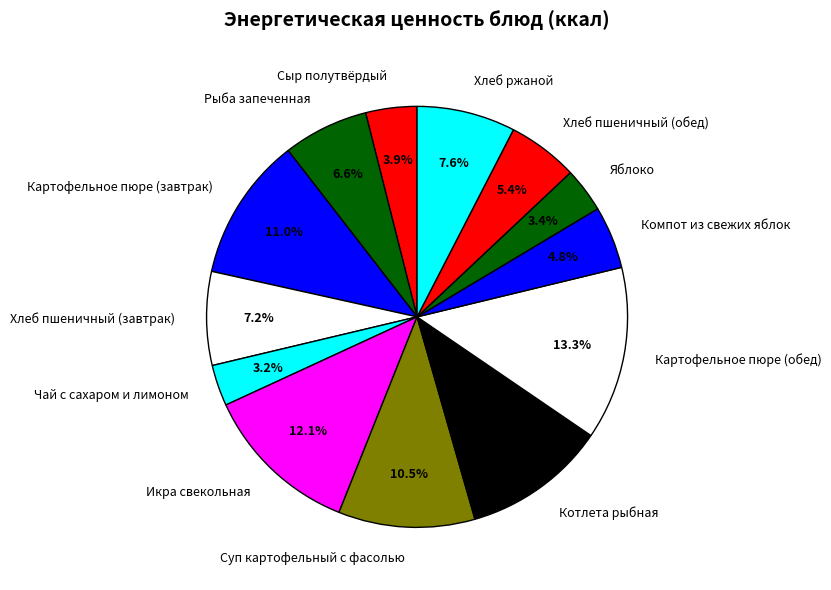

True or false: Сыр полутвёрдый accounts for 4% of the total.

True